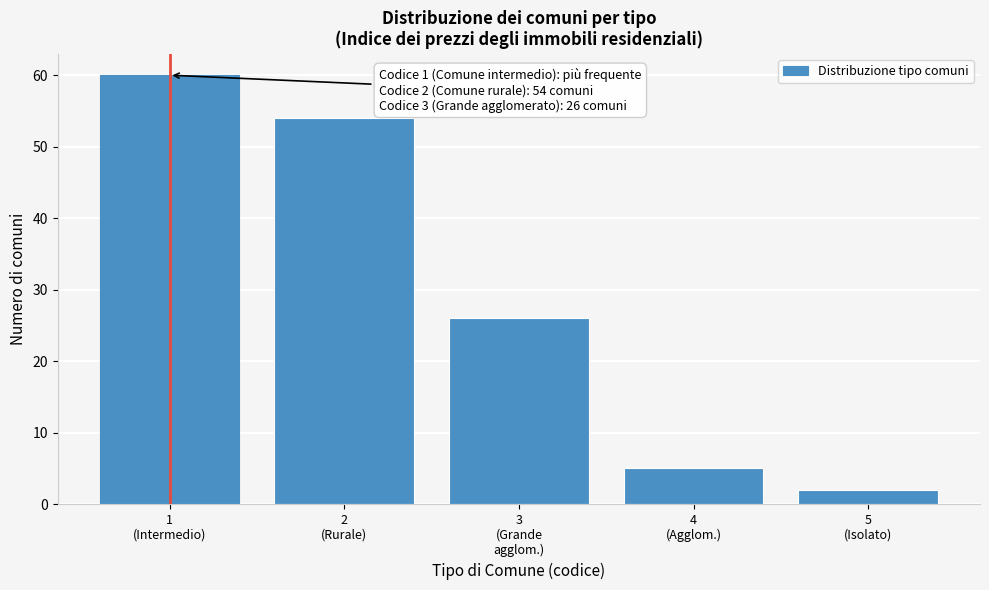

Reading left to right, what are all the values shown in this chart?

60	54	26	5	2